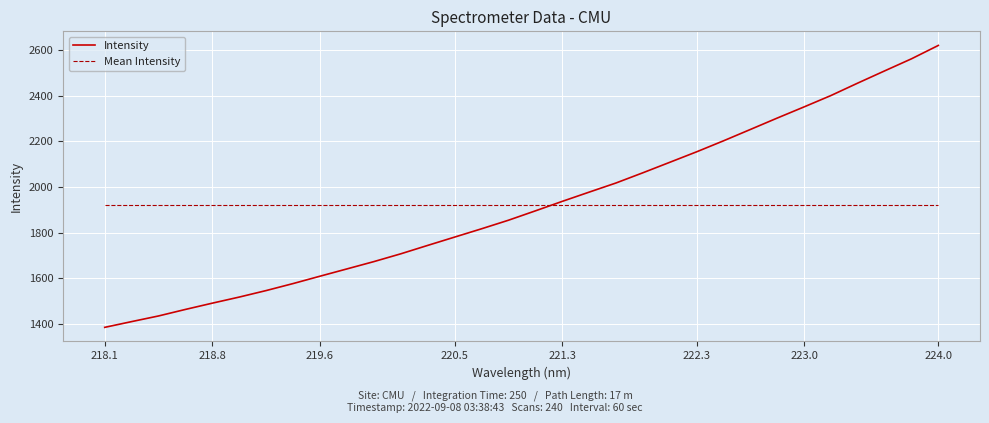

True or false: Mean Intensity and Intensity cross at least once.

True